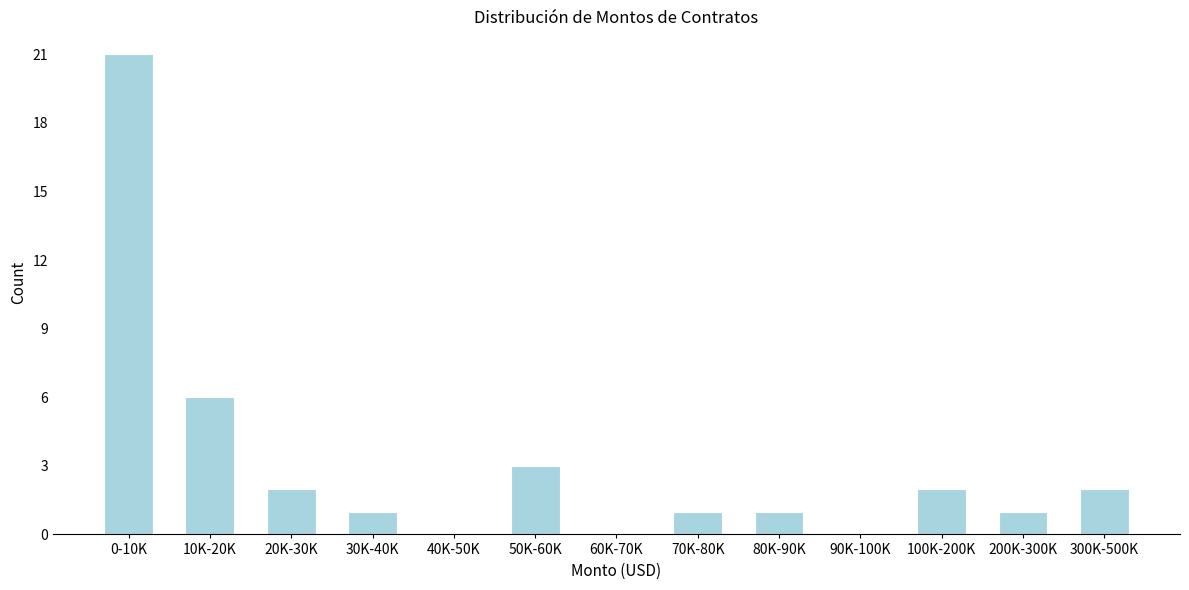

Reading right to left, transcribe all the data shown in this chart.

300K-500K=2	200K-300K=1	100K-200K=2	90K-100K=0	80K-90K=1	70K-80K=1	60K-70K=0	50K-60K=3	40K-50K=0	30K-40K=1	20K-30K=2	10K-20K=6	0-10K=21